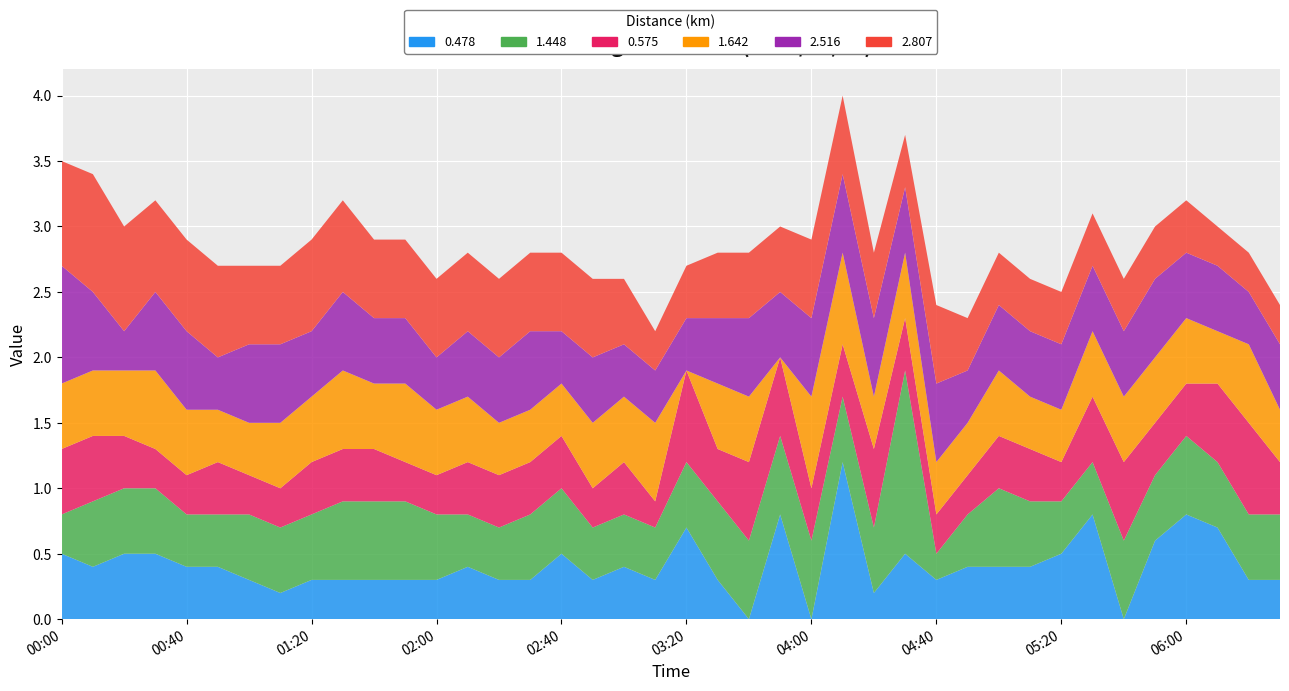

Reading right to left, list all the values displayed in this chart.

0.478: 0.3	0.3	0.7	0.8	0.6	0.0	0.8	0.5	0.4	0.4	0.4	0.3	0.5	0.2	1.2	0.0	0.8	0.0	0.3	0.7	0.3	0.4	0.3	0.5	0.3	0.3	0.4	0.3	0.3	0.3	0.3	0.3	0.2	0.3	0.4	0.4	0.5	0.5	0.4	0.5
1.448: 0.5	0.5	0.5	0.6	0.5	0.6	0.4	0.4	0.5	0.6	0.4	0.2	1.4	0.5	0.5	0.6	0.6	0.6	0.6	0.5	0.4	0.4	0.4	0.5	0.5	0.4	0.4	0.5	0.6	0.6	0.6	0.5	0.5	0.5	0.4	0.4	0.5	0.5	0.5	0.3
0.575: 0.4	0.7	0.6	0.4	0.4	0.6	0.5	0.3	0.4	0.4	0.3	0.3	0.4	0.6	0.4	0.4	0.6	0.6	0.4	0.7	0.2	0.4	0.3	0.4	0.4	0.4	0.4	0.3	0.3	0.4	0.4	0.4	0.3	0.3	0.4	0.3	0.3	0.4	0.5	0.5
1.642: 0.4	0.6	0.4	0.5	0.5	0.5	0.5	0.4	0.4	0.5	0.4	0.4	0.5	0.4	0.7	0.7	0.0	0.5	0.5	0.0	0.6	0.5	0.5	0.4	0.4	0.4	0.5	0.5	0.6	0.5	0.6	0.5	0.5	0.4	0.4	0.5	0.6	0.5	0.5	0.5
2.516: 0.5	0.4	0.5	0.5	0.6	0.5	0.5	0.5	0.5	0.5	0.4	0.6	0.5	0.6	0.6	0.6	0.5	0.6	0.5	0.4	0.4	0.4	0.5	0.4	0.6	0.5	0.5	0.4	0.5	0.5	0.6	0.5	0.6	0.6	0.4	0.6	0.6	0.3	0.6	0.9
2.807: 0.3	0.3	0.3	0.4	0.4	0.4	0.4	0.4	0.4	0.4	0.4	0.6	0.4	0.5	0.6	0.6	0.5	0.5	0.5	0.4	0.3	0.5	0.6	0.6	0.6	0.6	0.6	0.6	0.6	0.6	0.7	0.7	0.6	0.6	0.7	0.7	0.7	0.8	0.9	0.8